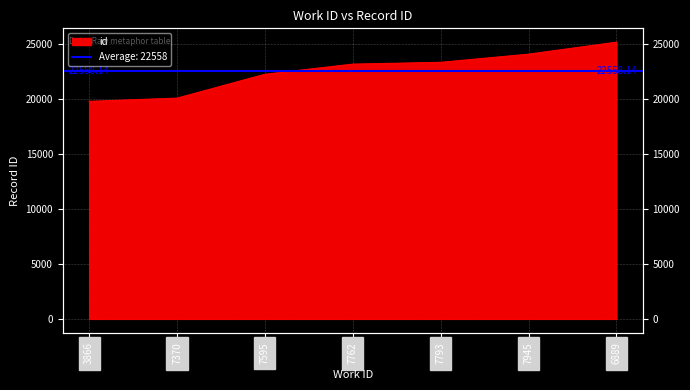

List the labels in order of value, smallest first.

3866, 7370, 7595, 7762, 7793, 7945, 6889